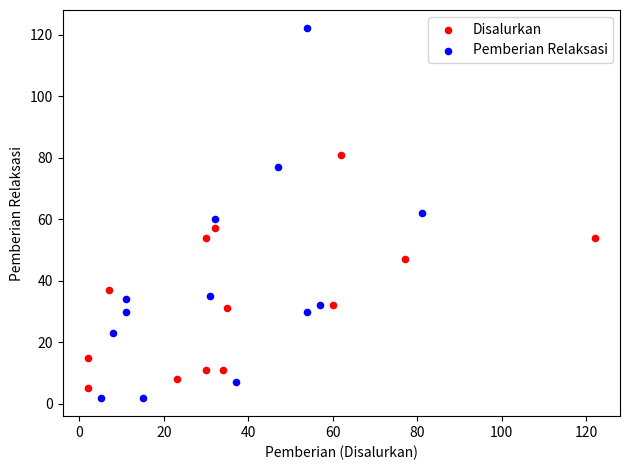

Which series reaches the maximum Y coordinate?

Pemberian Relaksasi